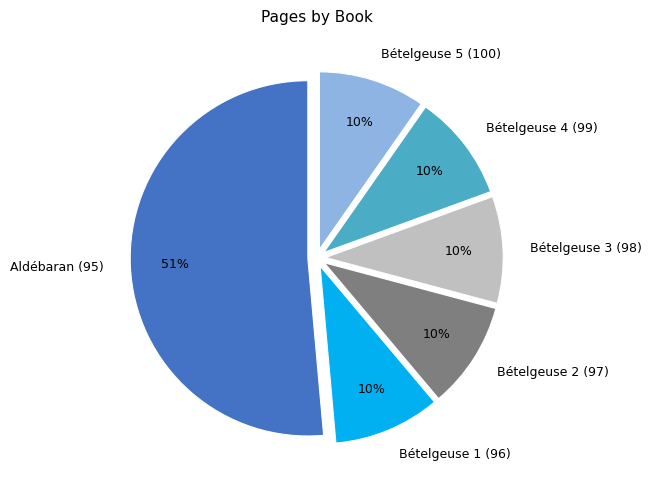

The Aldébaran (95) slice represents 51% of the pie. True or false?

True